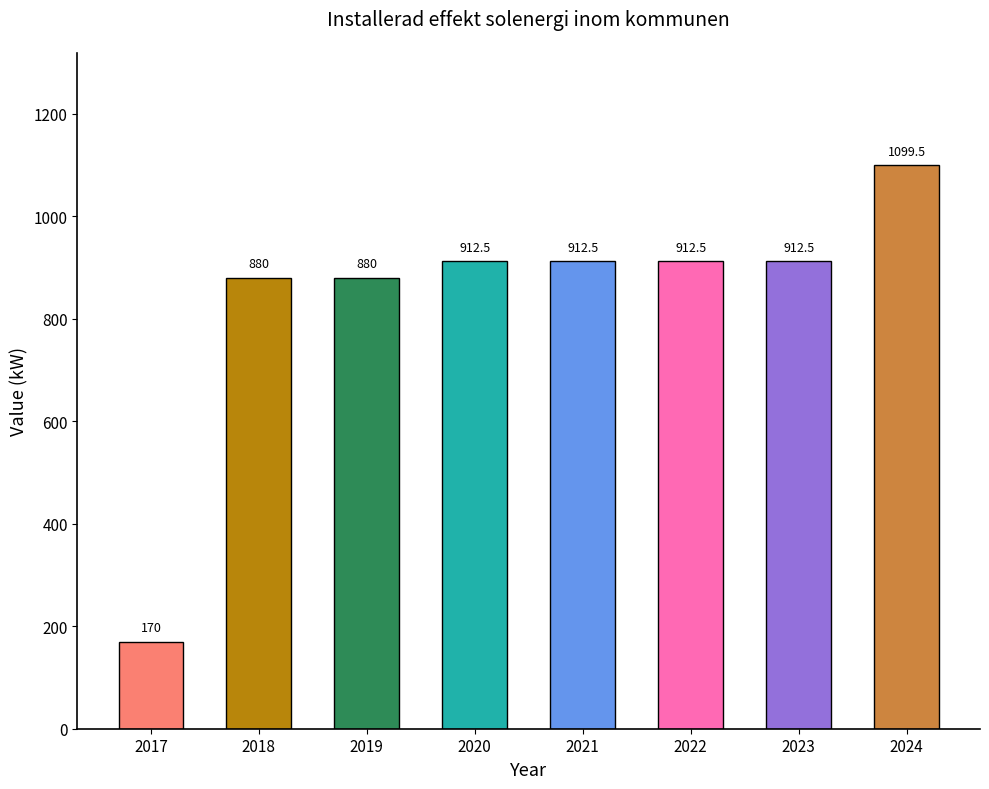

At which category does the chart reach its peak across all series?

2024